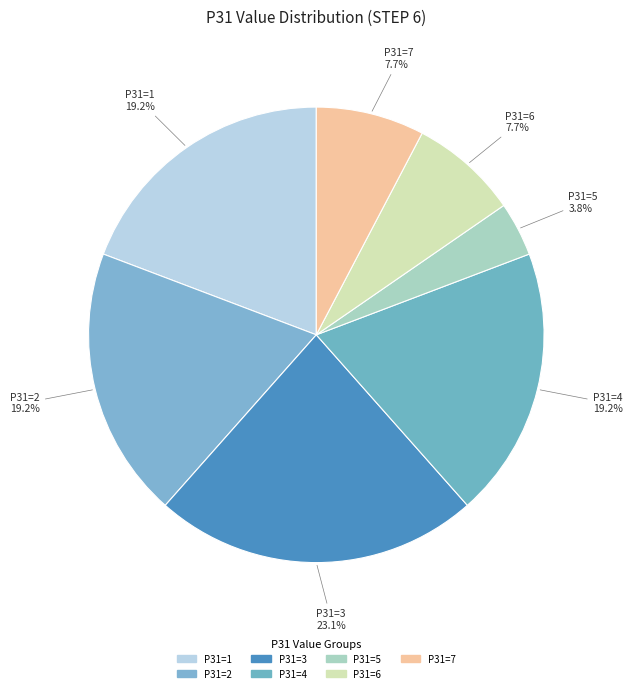

Does any single category account for the majority?

No